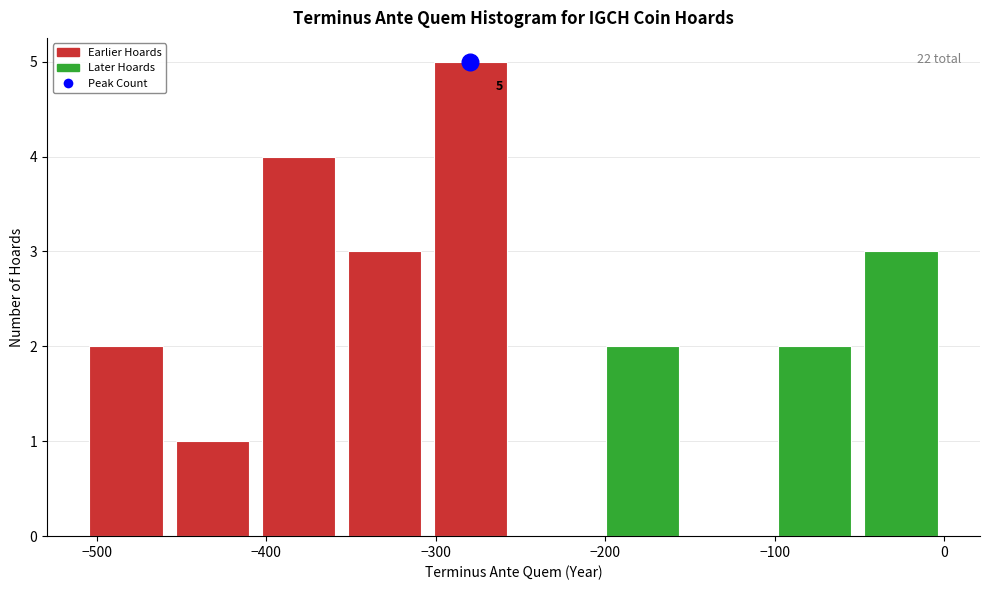

Over which range of the x-axis is the bar tallest?

-300 to -250